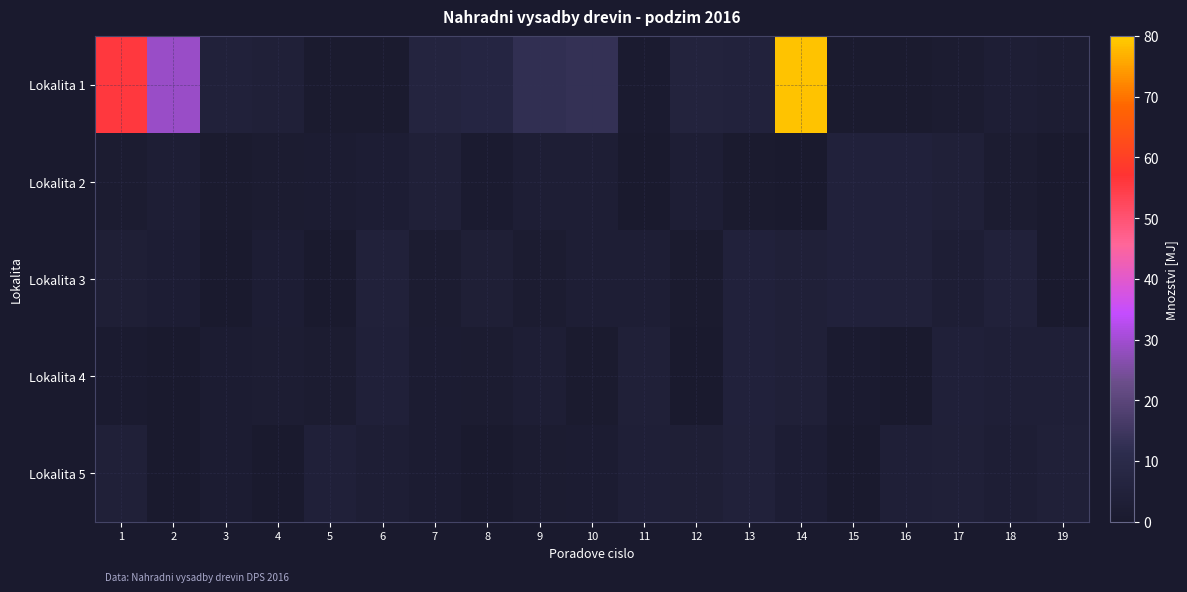

Which series has the largest total across all categories?

Lokalita 1